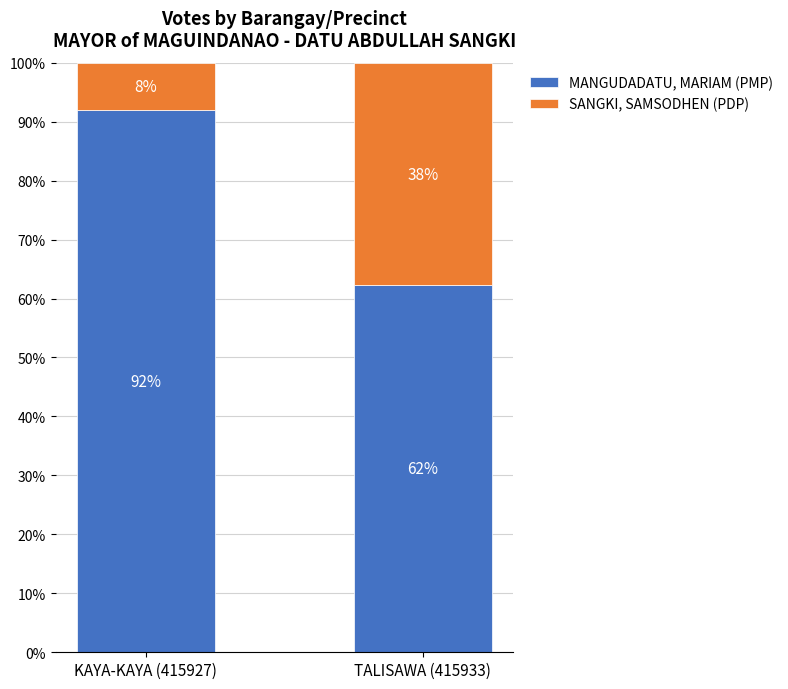

How many series are shown in this chart?

2